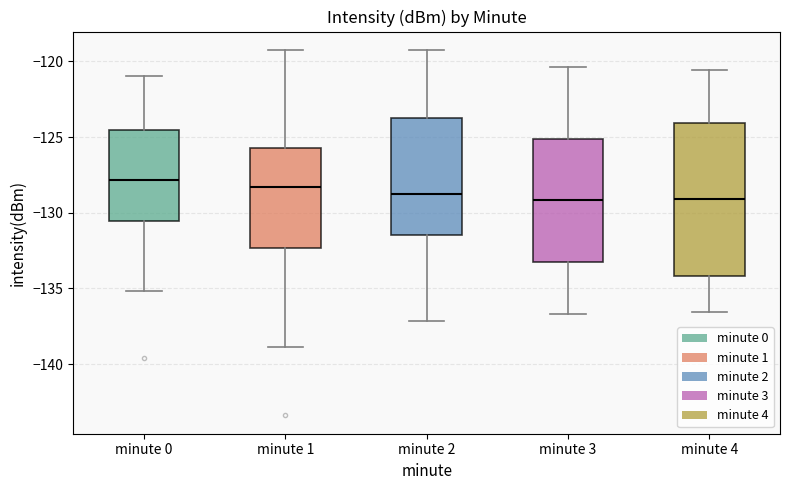

Reading left to right, read every box against the y-axis: the position of its median line, the range the box covers, and the ends of its whiskers. The values are not printed on the chart, so give them approximately, as read against the axis.

minute 0: median -128.0, box -130.5 to -124.5, whiskers -135.0 to -121.0
minute 1: median -128.5, box -132.5 to -126.0, whiskers -139.0 to -119.0
minute 2: median -129.0, box -131.5 to -123.5, whiskers -137.0 to -119.0
minute 3: median -129.0, box -133.5 to -125.0, whiskers -136.5 to -120.5
minute 4: median -129.0, box -134.0 to -124.0, whiskers -136.5 to -120.5